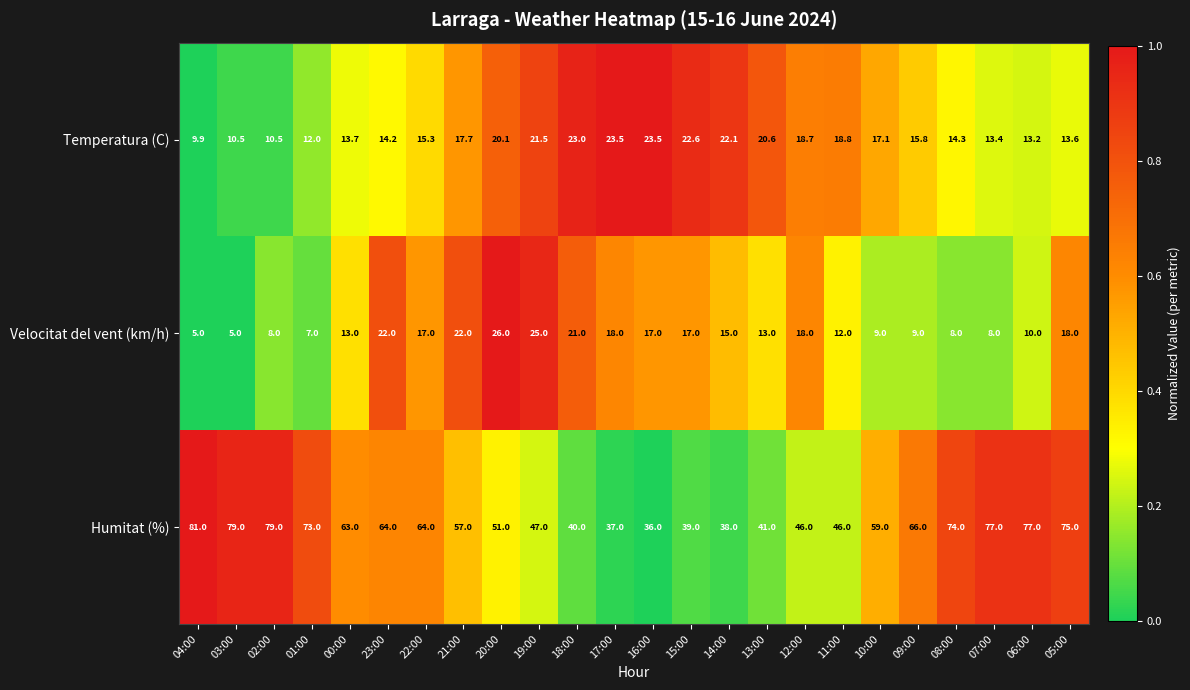

How many categories are shown in the chart?

24